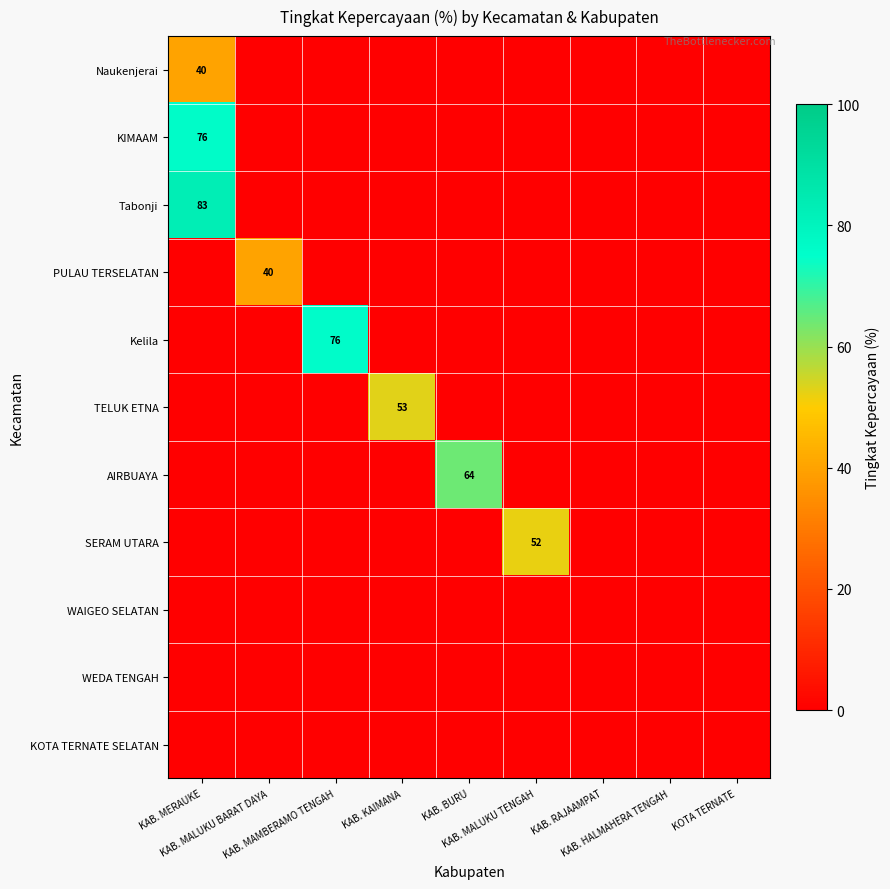

The AIRBUAYA series shows 19.3 at KAB. BURU. True or false?

False